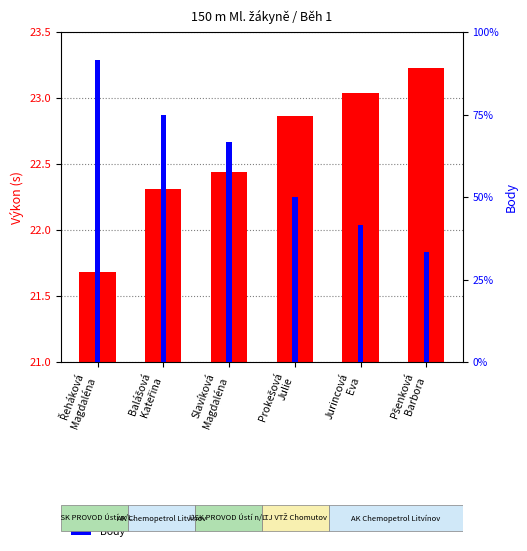

Where is Body nearest to the value 7?

Slavíková
Magdaléna